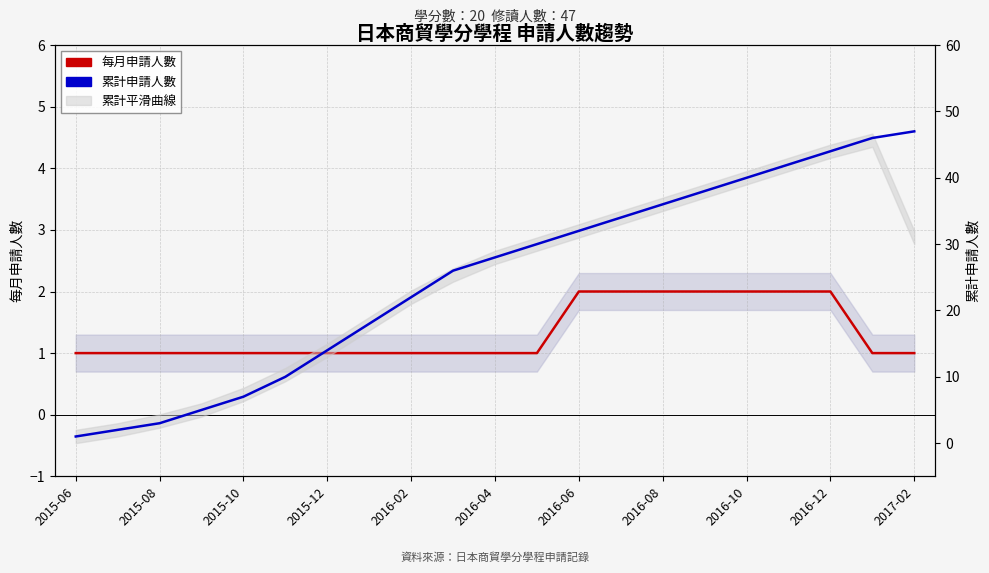

At 2016-10, list the series in order from largest to smallest.

累計申請人數, 每月申請人數